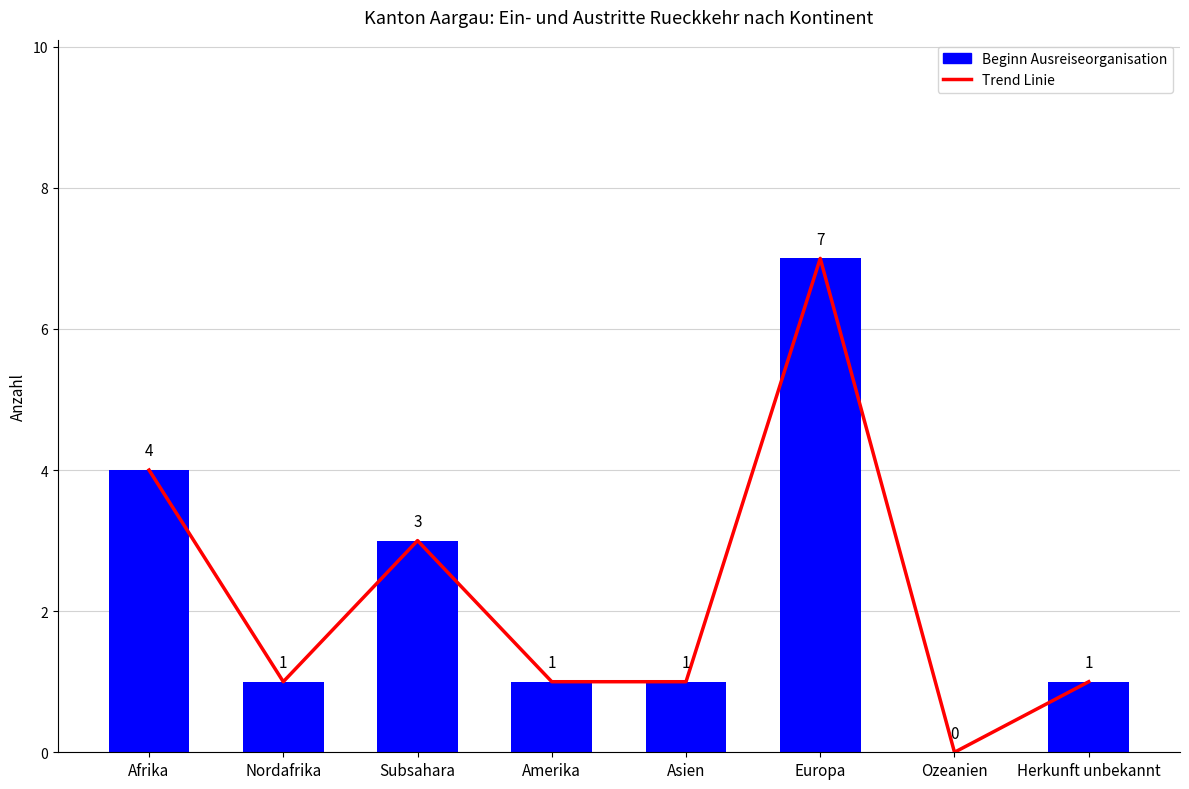

What is the label of the 5th bar from the left?

Asien